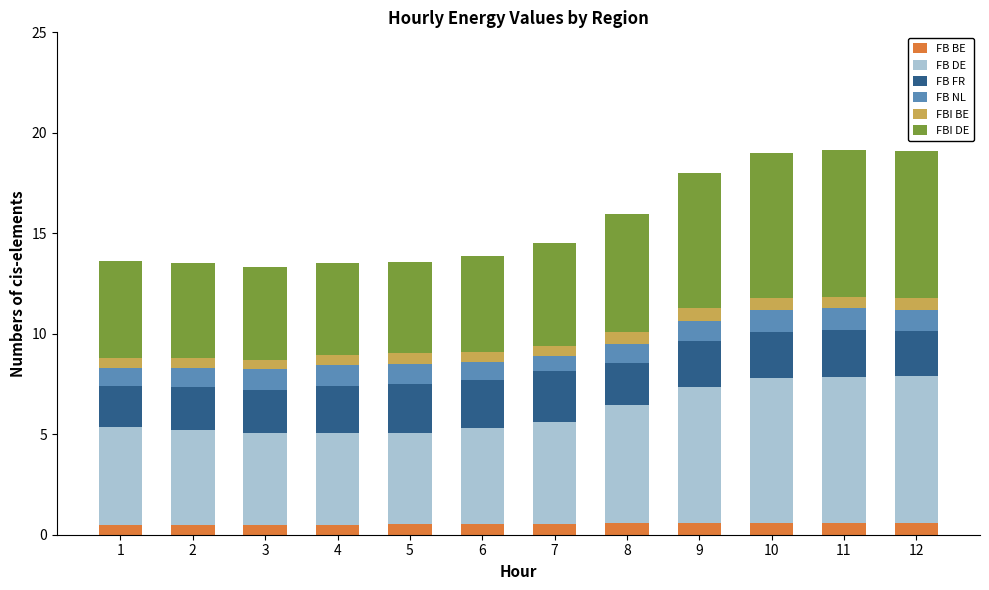

What are all the series names shown in the legend?

FB BE, FB DE, FB FR, FB NL, FBI BE, FBI DE